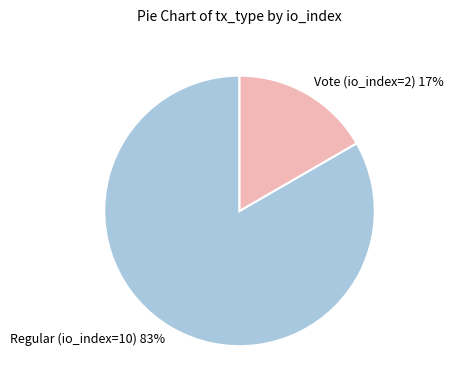

Which slice is the smallest?

Vote (io_index=2)